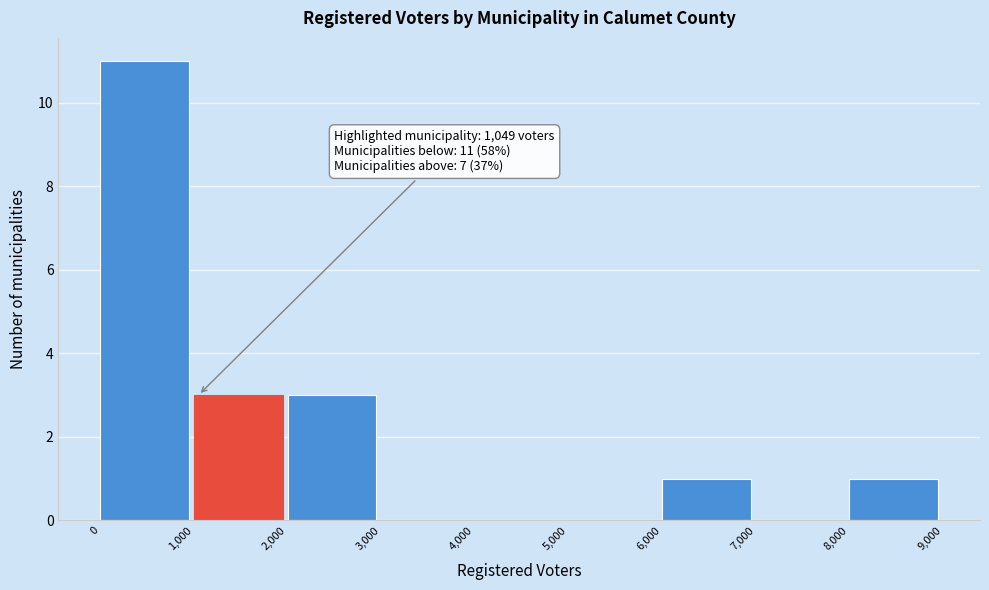

Over which range of the x-axis is the bar tallest?

0 to 1,000